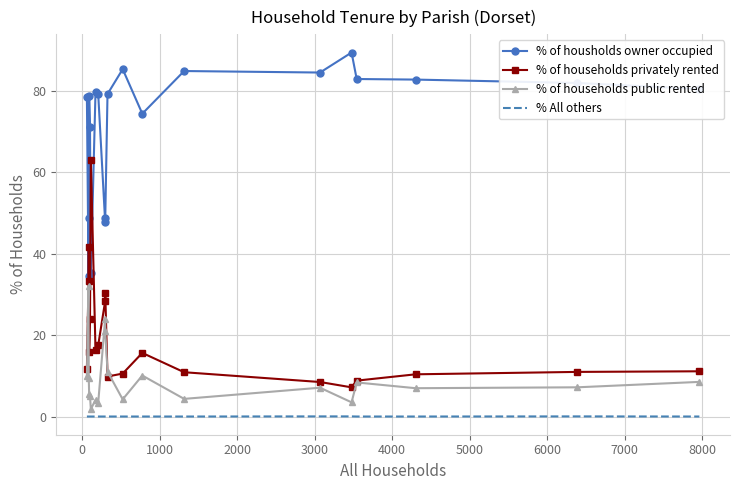

True or false: % All others and % of households privately rented cross at least once.

False